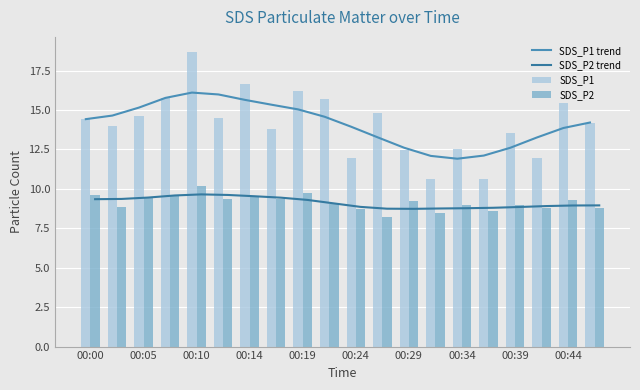

Is it true that SDS_P1 equals 19.8 at 00:24?

False